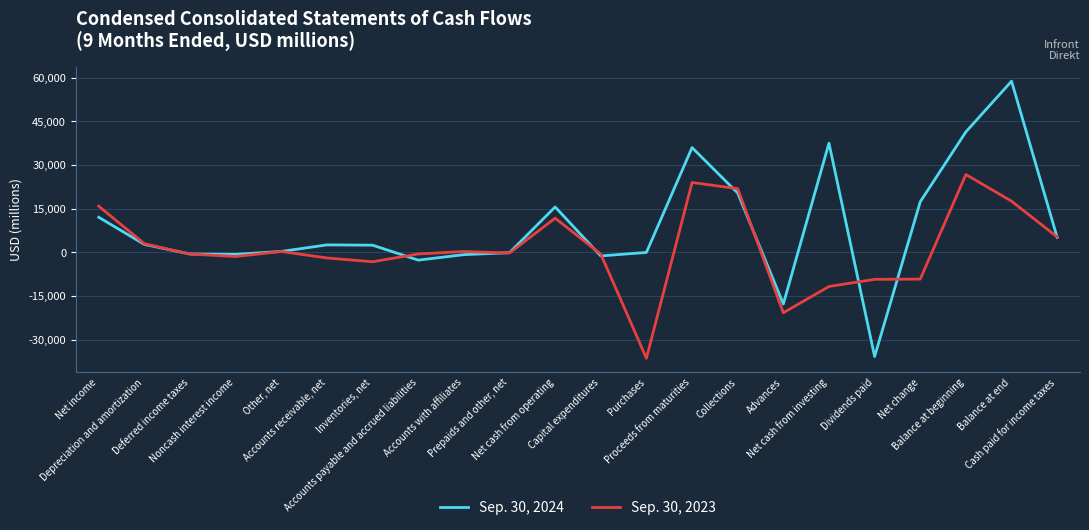

Rank the series by their maximum value, from lowest to highest.

Sep. 30, 2023, Sep. 30, 2024